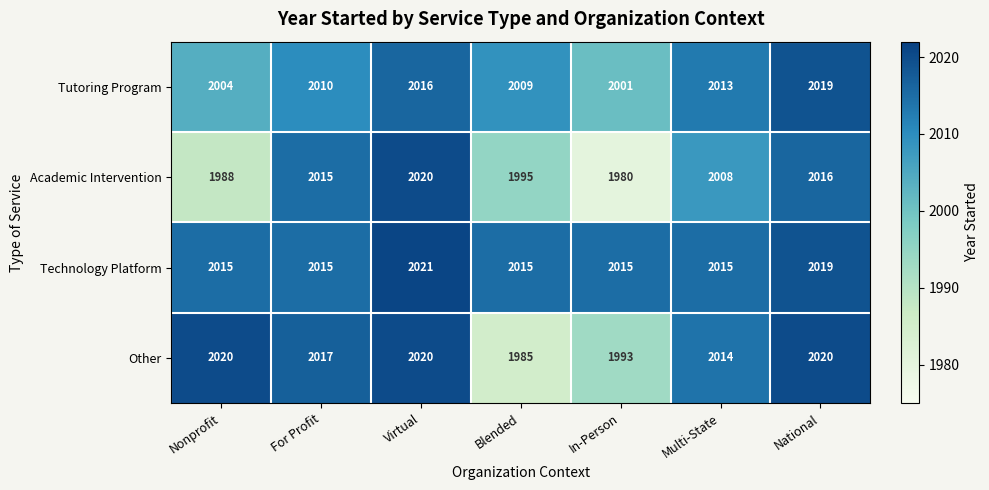

What is the difference between the highest and lowest values at In-Person?

35